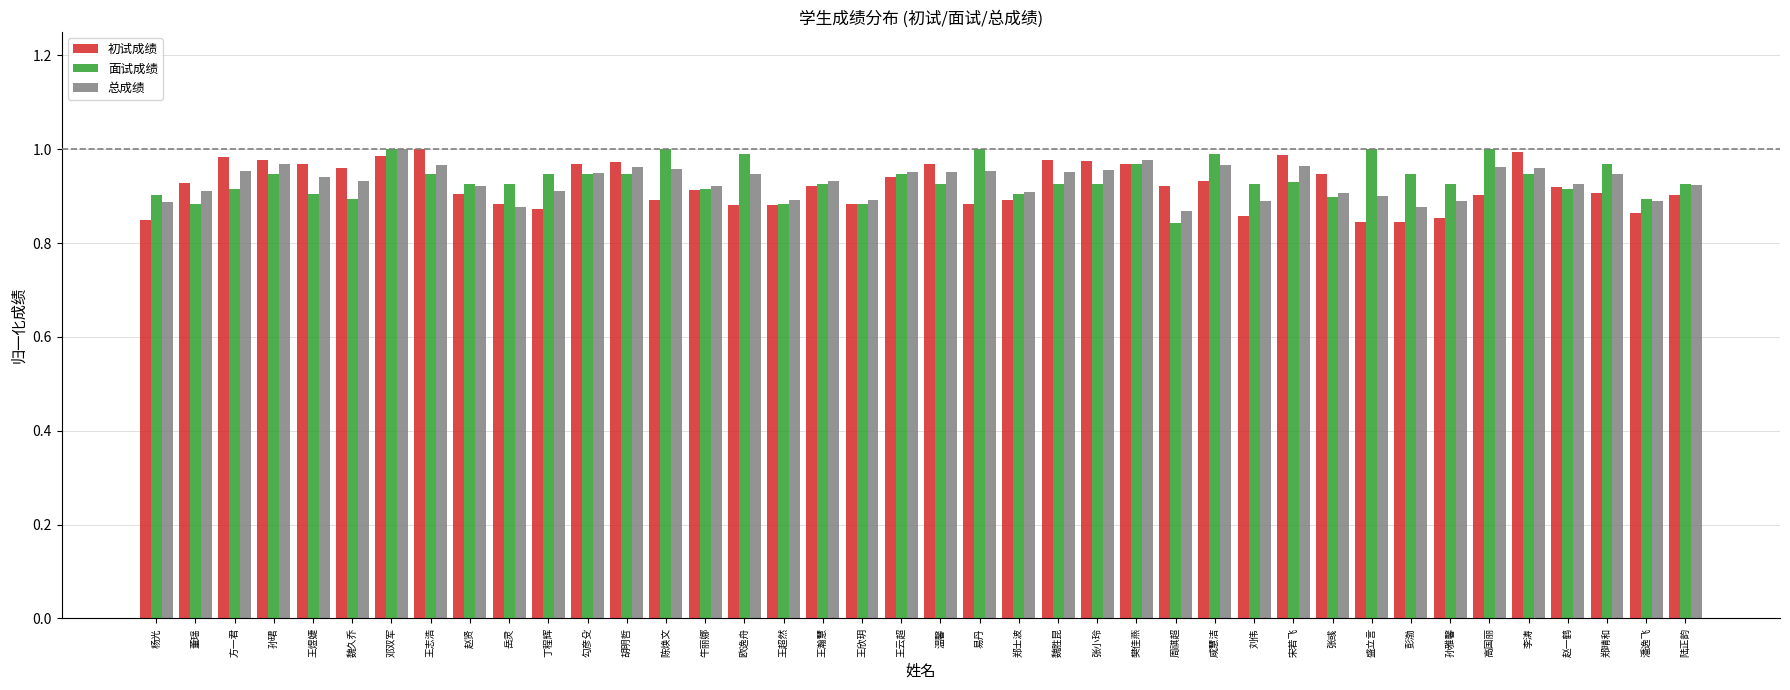

At how many categories does at least one series exceed 0?

40